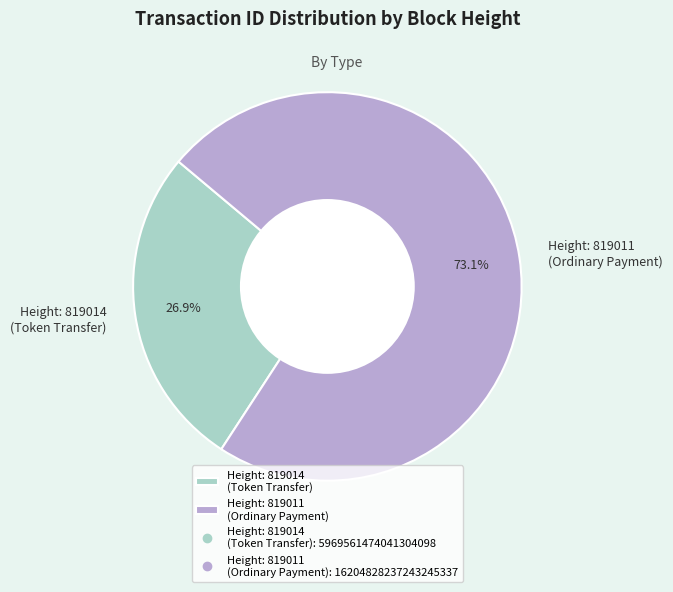

Combined, what portion of the pie is Height: 819014 (Token Transfer) and Height: 819011 (Ordinary Payment)?

100.0%